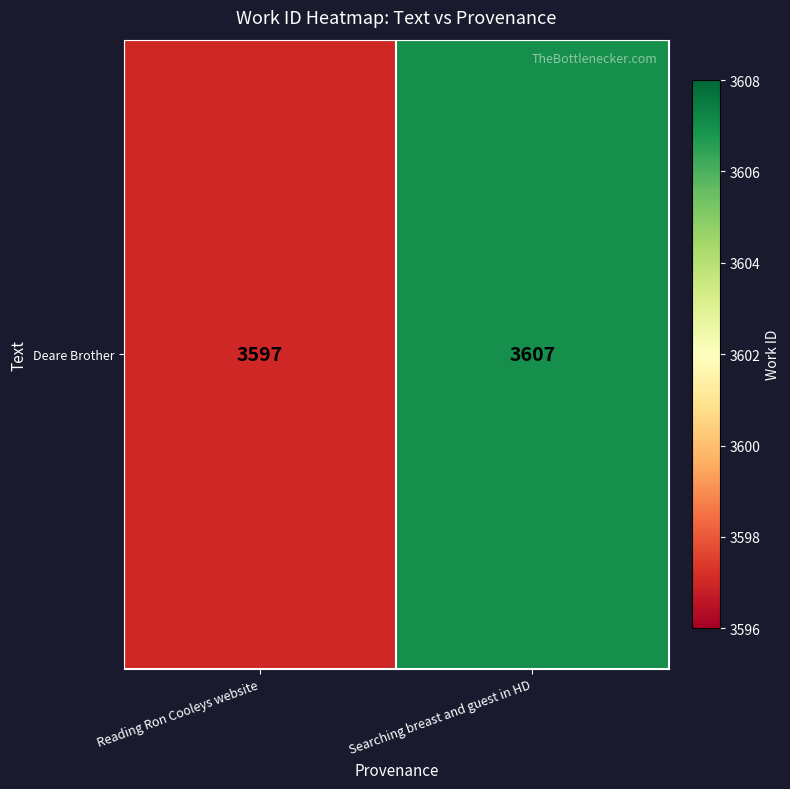

True or false: the data shows 3597 at Reading Ron Cooleys website.

True